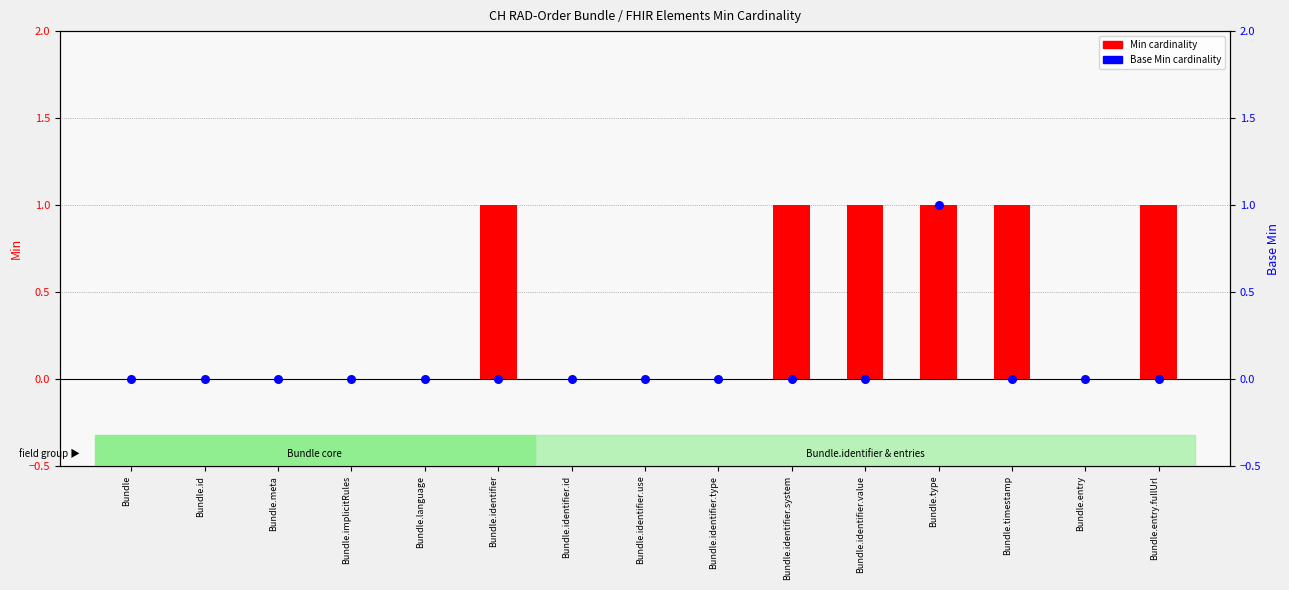

What is the total value across all series at Bundle.timestamp?

1